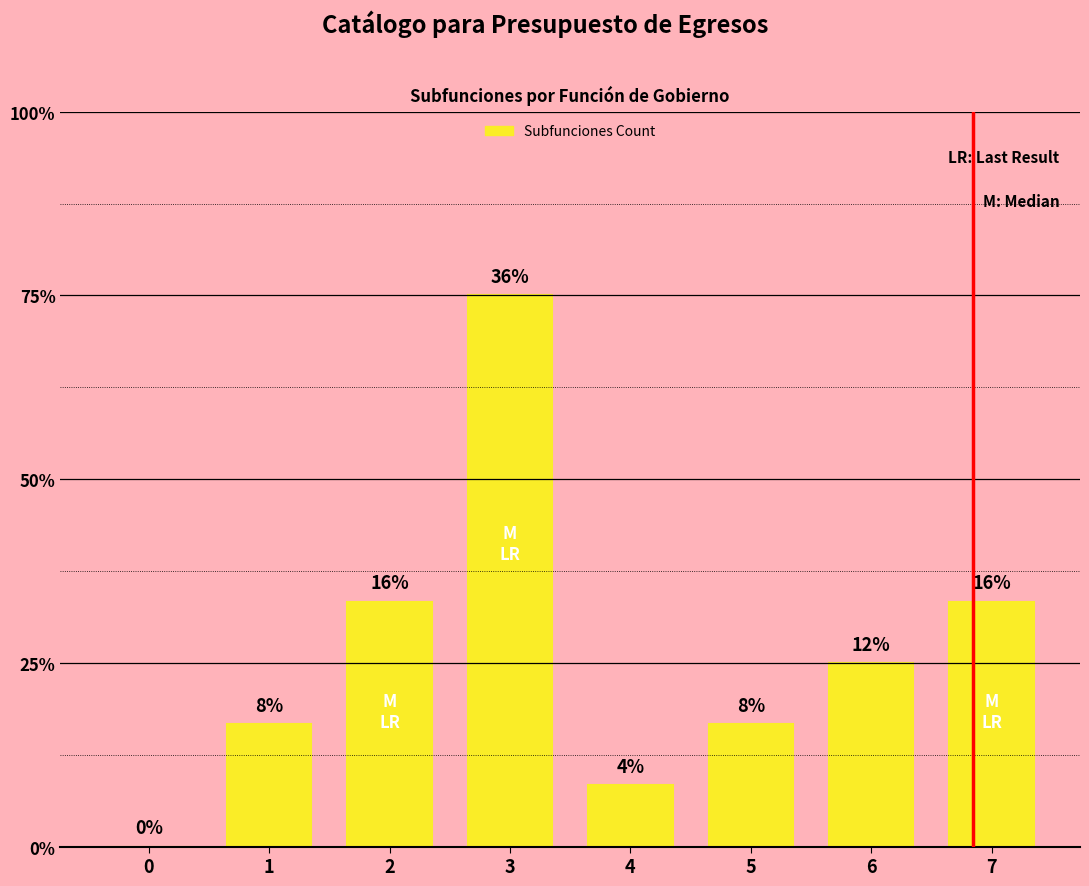

Is it true that the value at 3 is 4?

False